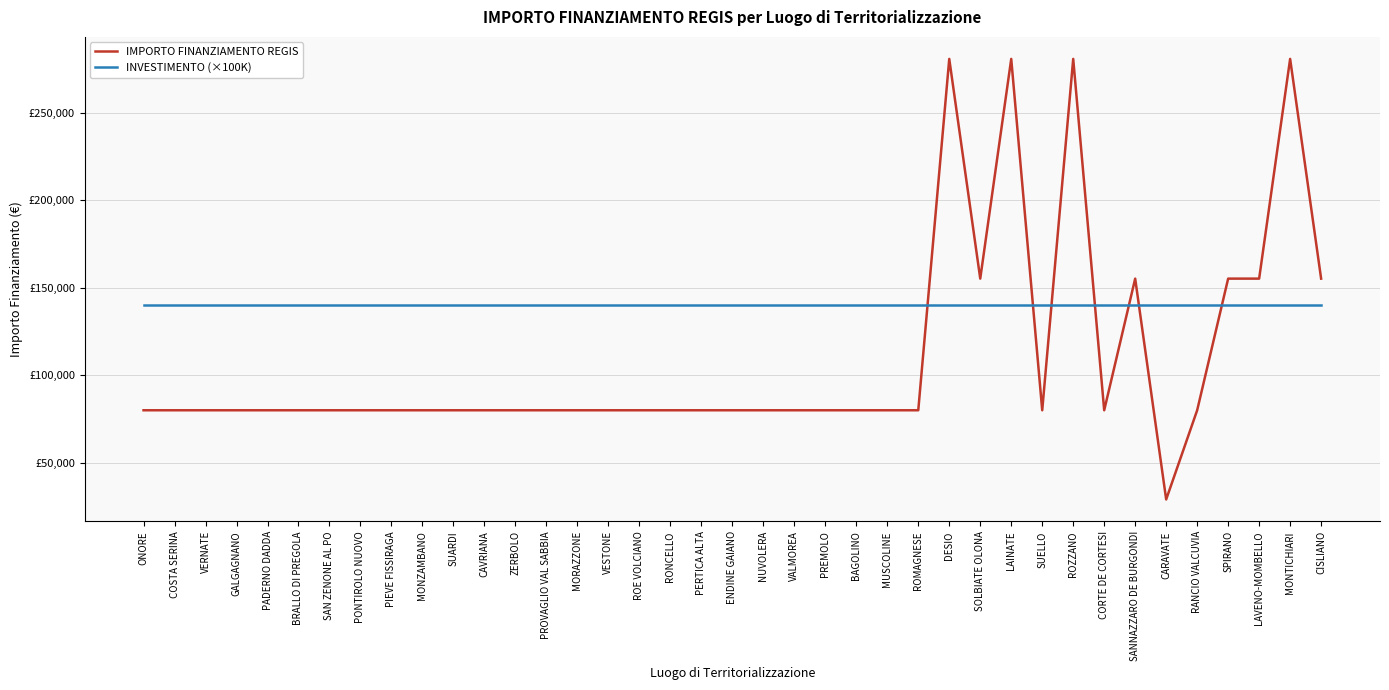

Does the chart have visible grid lines?

Yes